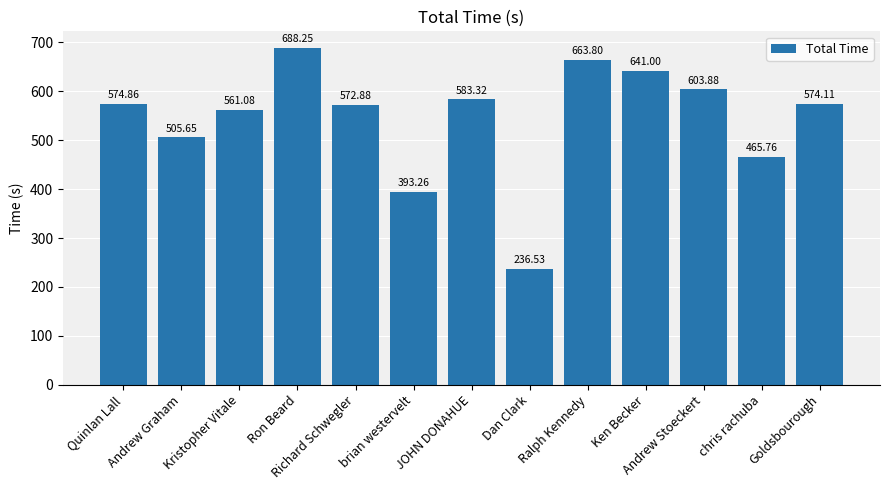

What is the change in value from Quinlan Lall to Dan Clark?

-338.3